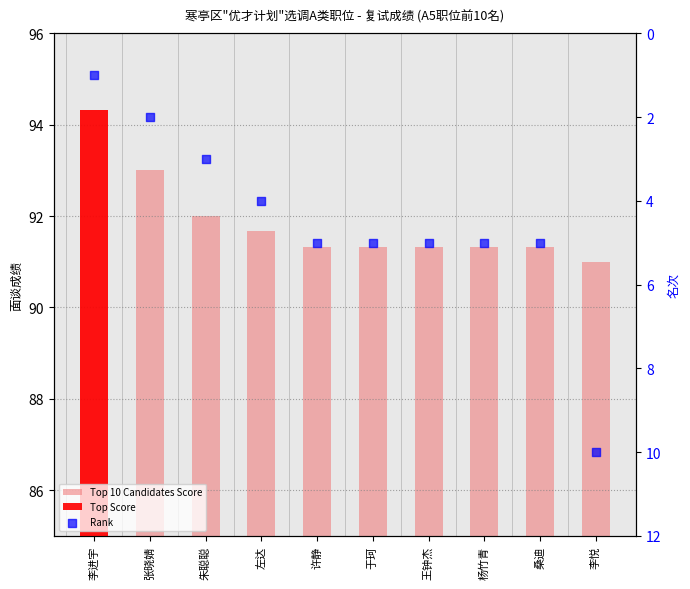

Is the value of Top 10 Candidates Score at 左达 greater than the value of Rank at 张晓婧?

Yes